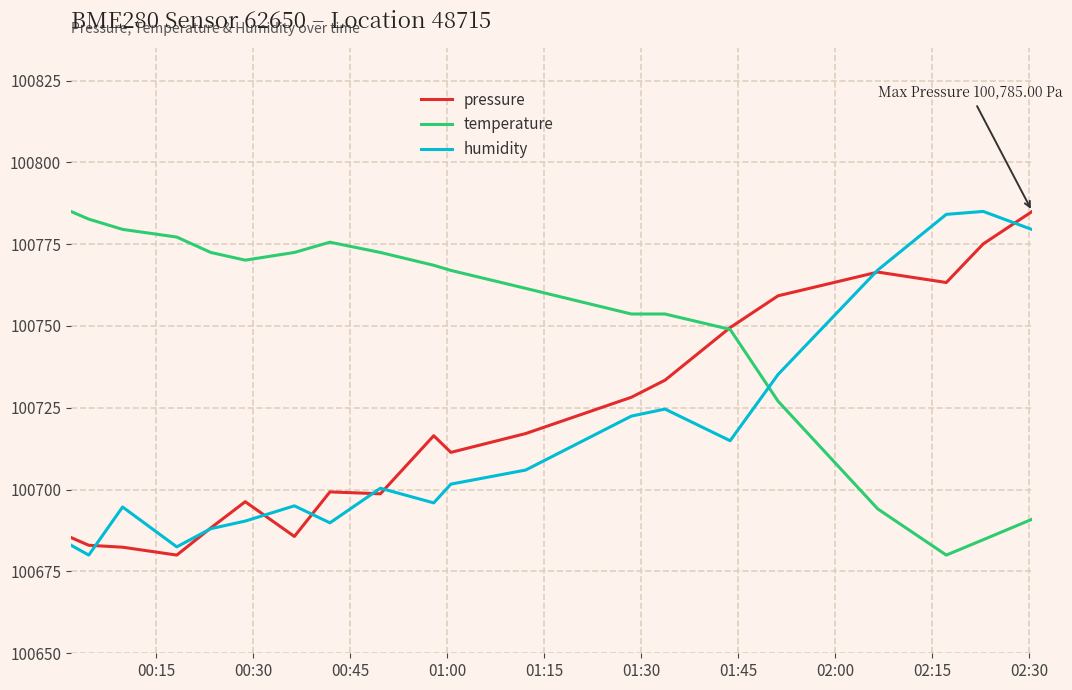

Which series has the largest total across all categories?

temperature